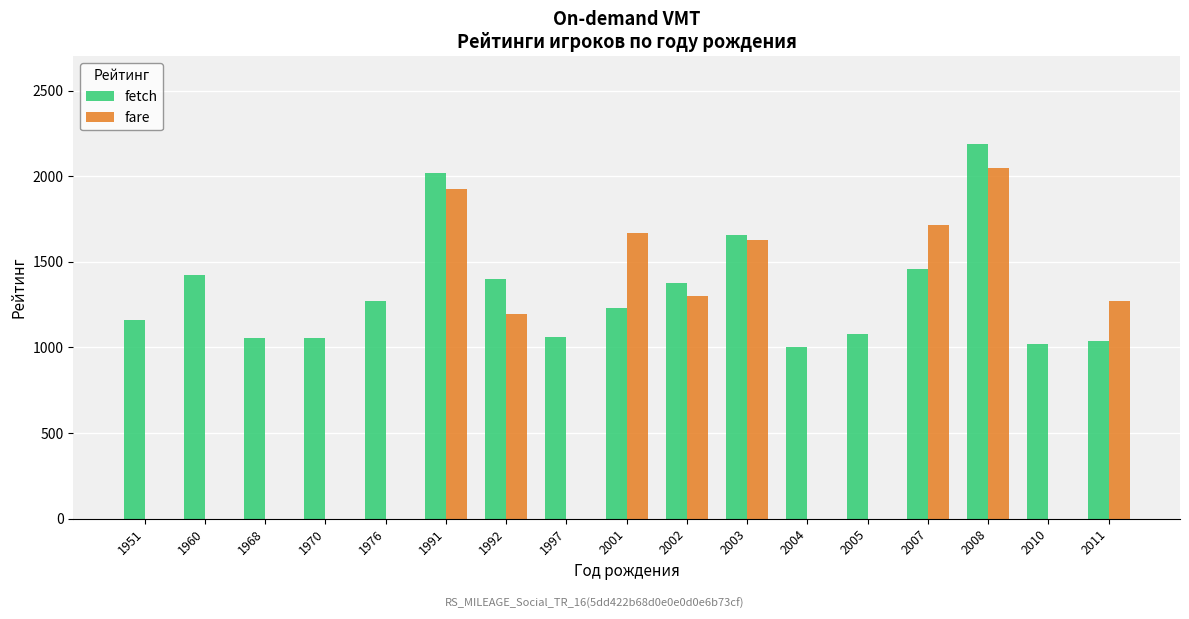

What is the sum of the fetch values at 2005 and 1960?

2501.0